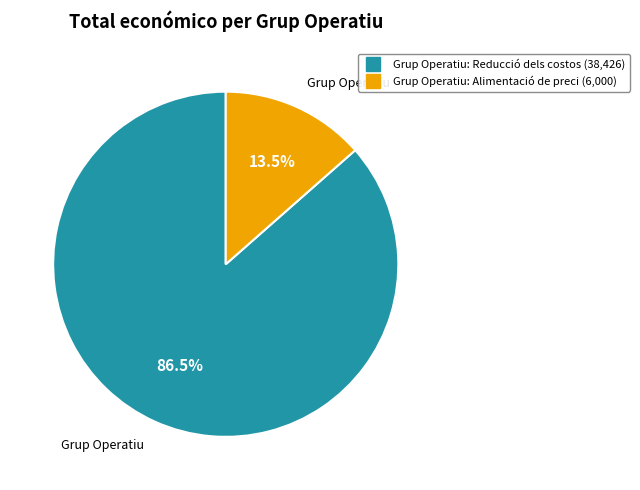

Is there a majority slice in this chart?

Yes